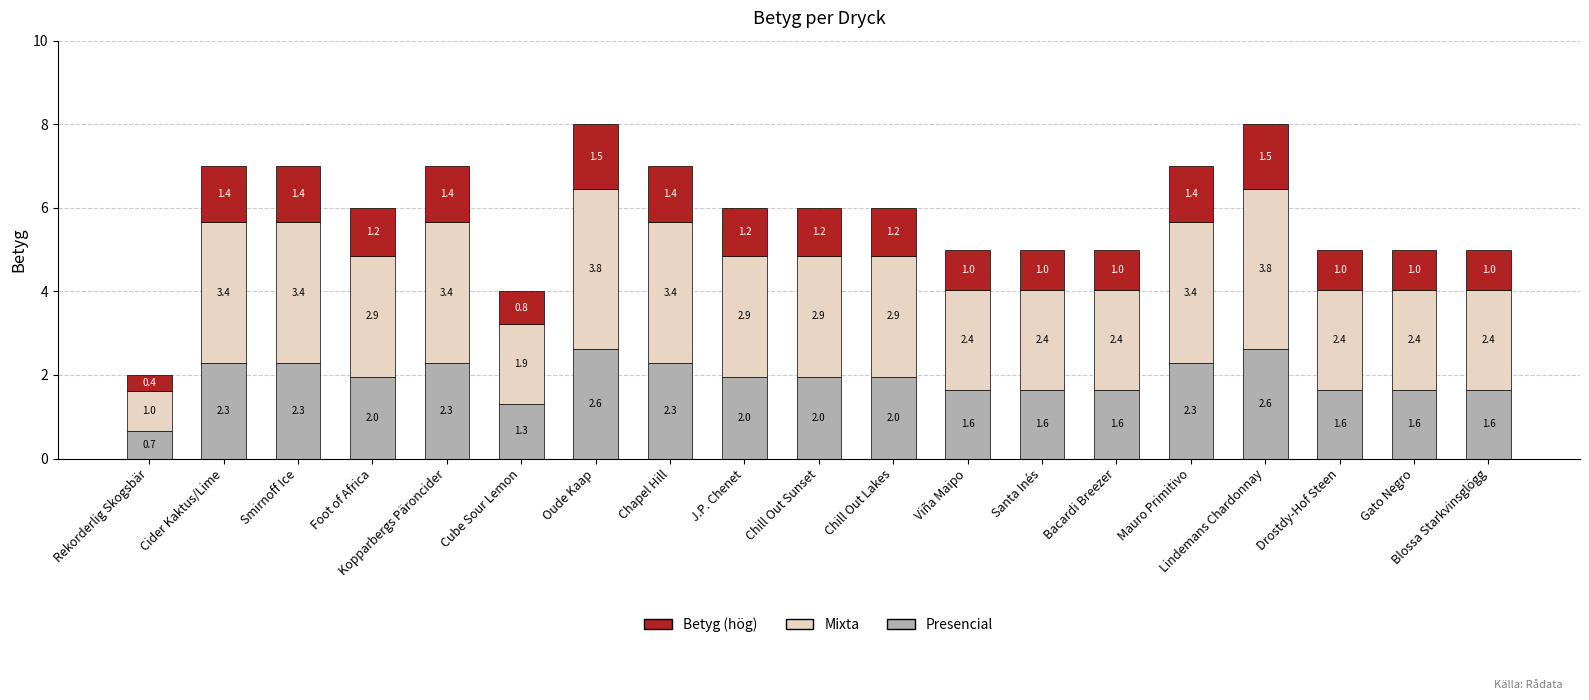

What is the total value across all series at J.P. Chenet?

6.0